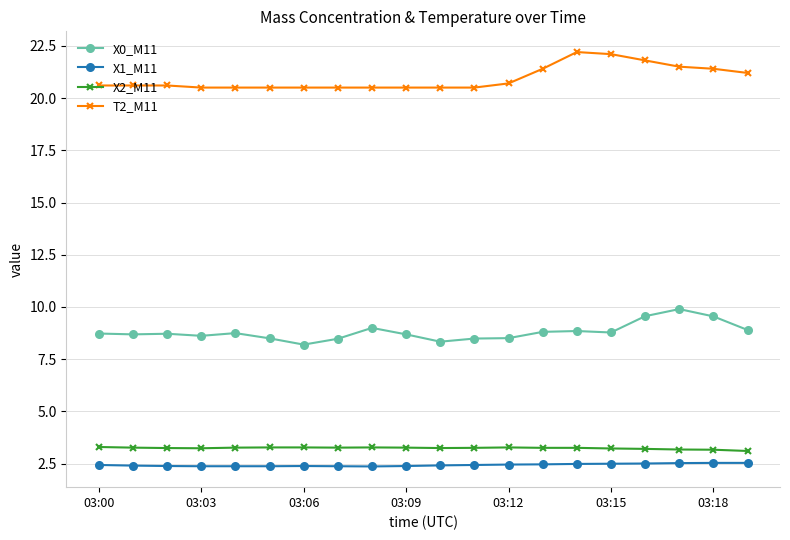

What is the value of the X1_M11 point at the 8th from the left?

2.4